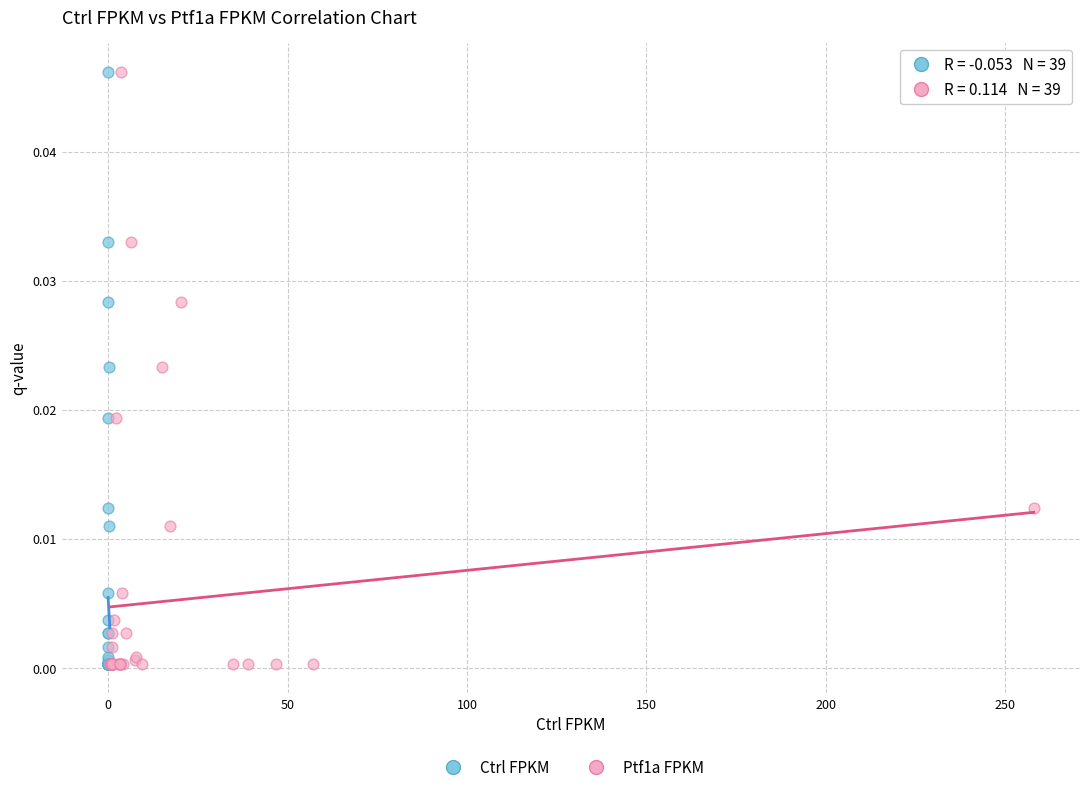

What are all the series names shown in the legend?

Ctrl FPKM, Ptf1a FPKM